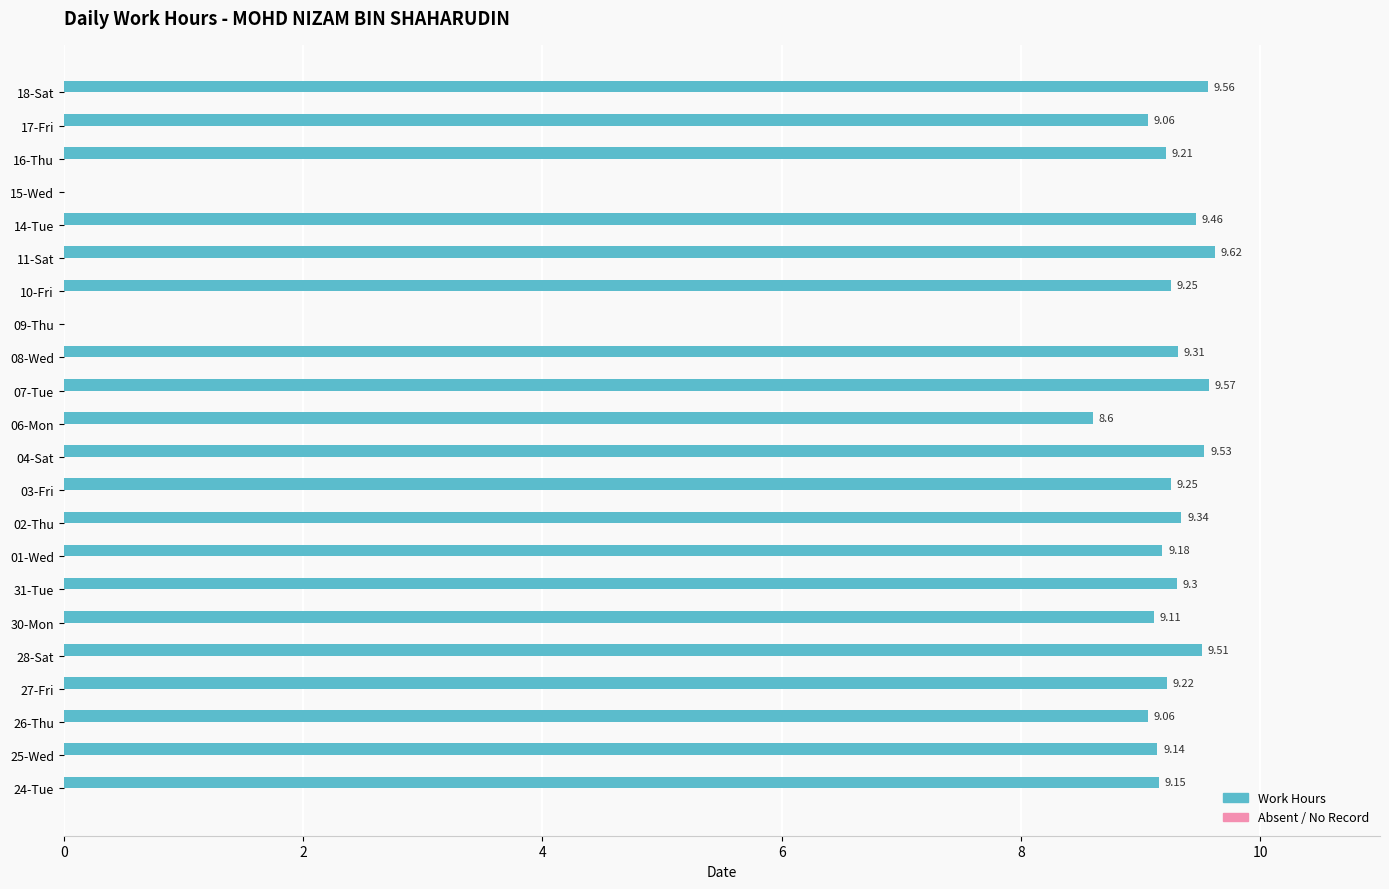

What is the sum of all values?

185.4